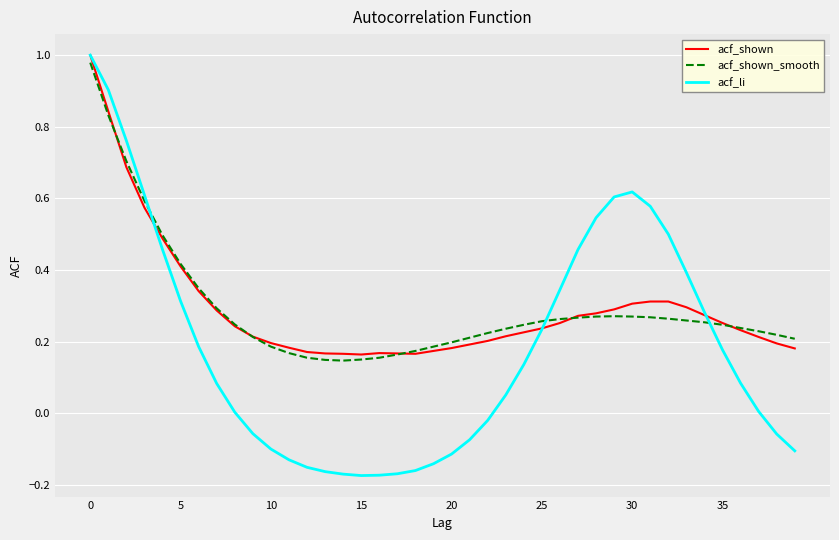

Which series has the largest range (max minus min)?

acf_li